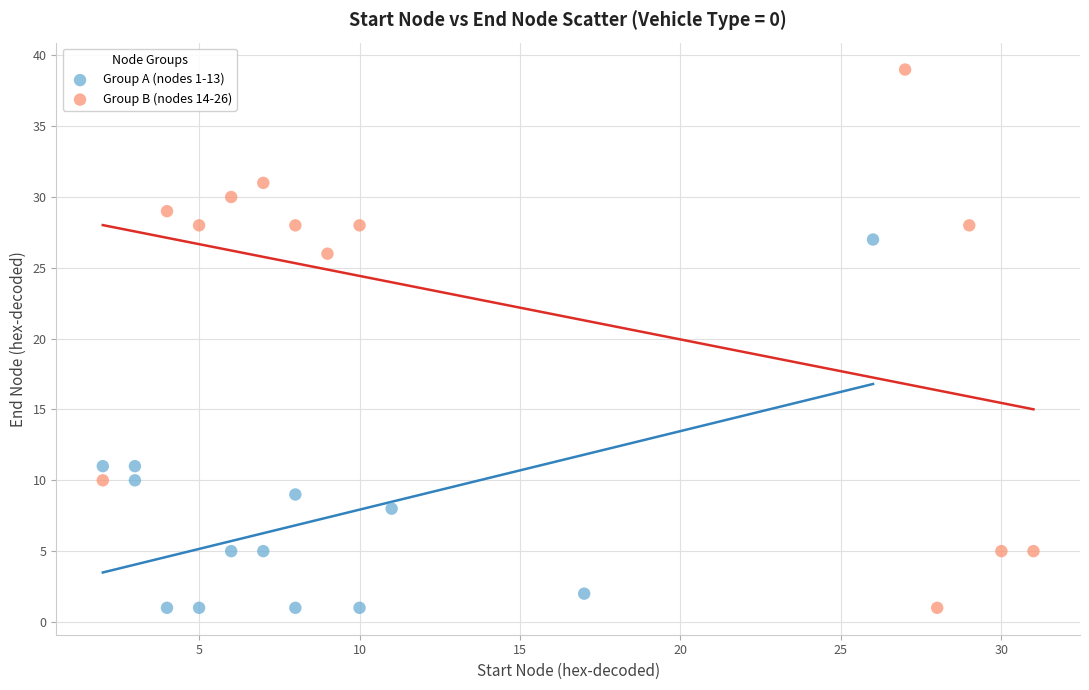

Which series has the widest spread of Y values?

Group B (nodes 14-26)